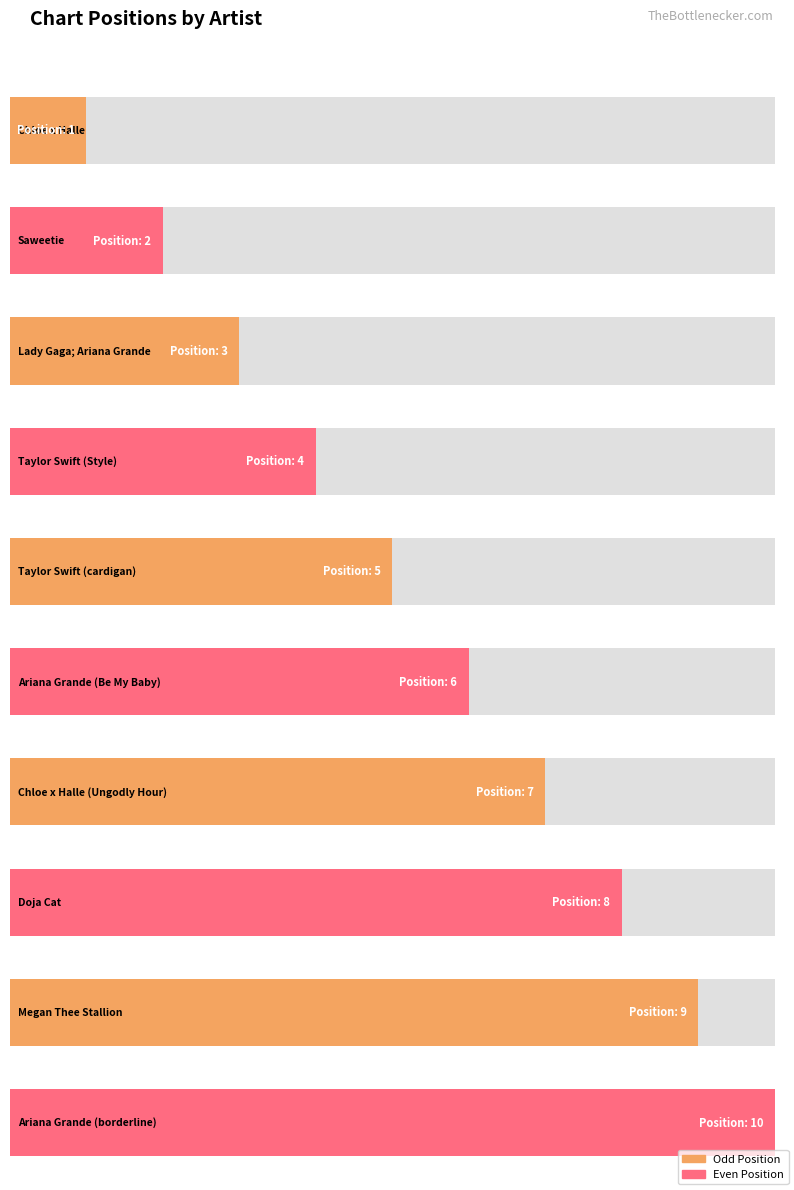

Rank the categories by value from highest to lowest.

Ariana Grande (borderline), Megan Thee Stallion, Doja Cat, Chloe x Halle (Ungodly Hour), Ariana Grande (Be My Baby), Taylor Swift (cardigan), Taylor Swift (Style), Lady Gaga; Ariana Grande, Saweetie, Chloe x Halle